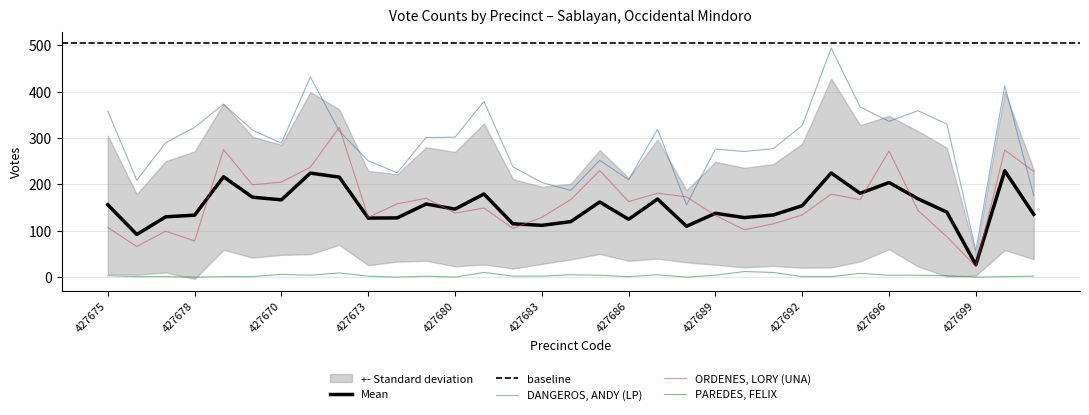

Reading left to right, extract all data points from this chart.

DANGEROS, ANDY (LP): 427675=358.0	427676=209.0	427677=290.0	427678=323.0	427668=373.0	427669=317.0	427670=289.0	427671=432.0	427672=315.0	427673=251.0	427674=225.0	427679=301.0	427680=302.0	427681=379.0	427682=238.0	427683=204.0	427684=187.0	427685=252.0	427686=210.0	427687=319.0	427688=156.0	427689=276.0	427690=271.0	427691=277.0	427692=327.0	427694=494.0	427695=367.0	427696=336.0	427697=359.0	427698=330.0	427699=57.0	427700=413.0	427702=176.0
ORDENES, LORY (UNA): 427675=107.0	427676=66.0	427677=99.0	427678=78.0	427668=275.0	427669=199.0	427670=205.0	427671=237.0	427672=323.0	427673=129.0	427674=158.0	427679=170.0	427680=138.0	427681=149.0	427682=105.0	427683=129.0	427684=167.0	427685=230.0	427686=163.0	427687=181.0	427688=173.0	427689=133.0	427690=102.0	427691=115.0	427692=134.0	427694=179.0	427695=167.0	427696=272.0	427697=144.0	427698=87.0	427699=23.0	427700=274.0	427702=228.0
PAREDES, FELIX: 427675=3.0	427676=1.0	427677=1.0	427678=0.0	427668=1.0	427669=1.0	427670=6.0	427671=4.0	427672=9.0	427673=2.0	427674=0.0	427679=2.0	427680=0.0	427681=10.0	427682=2.0	427683=2.0	427684=5.0	427685=4.0	427686=1.0	427687=5.0	427688=0.0	427689=4.0	427690=12.0	427691=10.0	427692=1.0	427694=1.0	427695=8.0	427696=4.0	427697=4.0	427698=3.0	427699=0.0	427700=1.0	427702=2.0
Actual Voters Voted: 427675=156.0	427676=92.0	427677=130.0	427678=133.7	427668=216.3	427669=172.3	427670=166.7	427671=224.3	427672=215.7	427673=127.3	427674=127.7	427679=157.7	427680=146.7	427681=179.3	427682=115.0	427683=111.7	427684=119.7	427685=162.0	427686=124.7	427687=168.3	427688=109.7	427689=137.7	427690=128.3	427691=134.0	427692=154.0	427694=224.7	427695=180.7	427696=204.0	427697=169.0	427698=140.0	427699=26.7	427700=229.3	427702=135.3